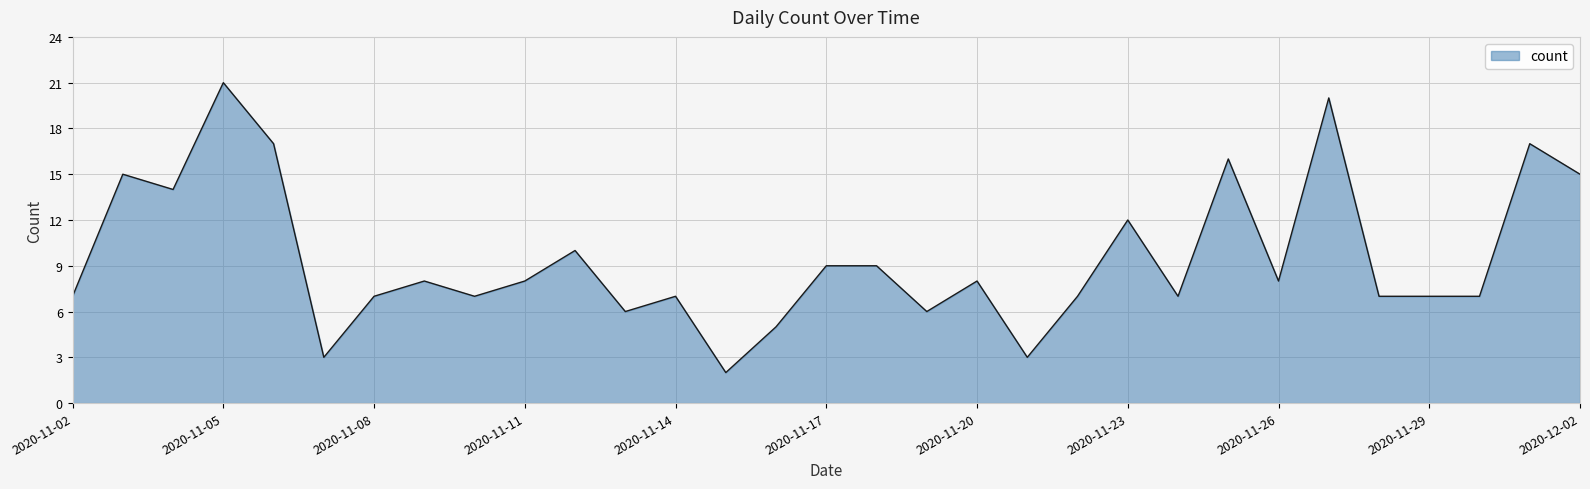

Does the chart display data point markers on the line(s)?

No